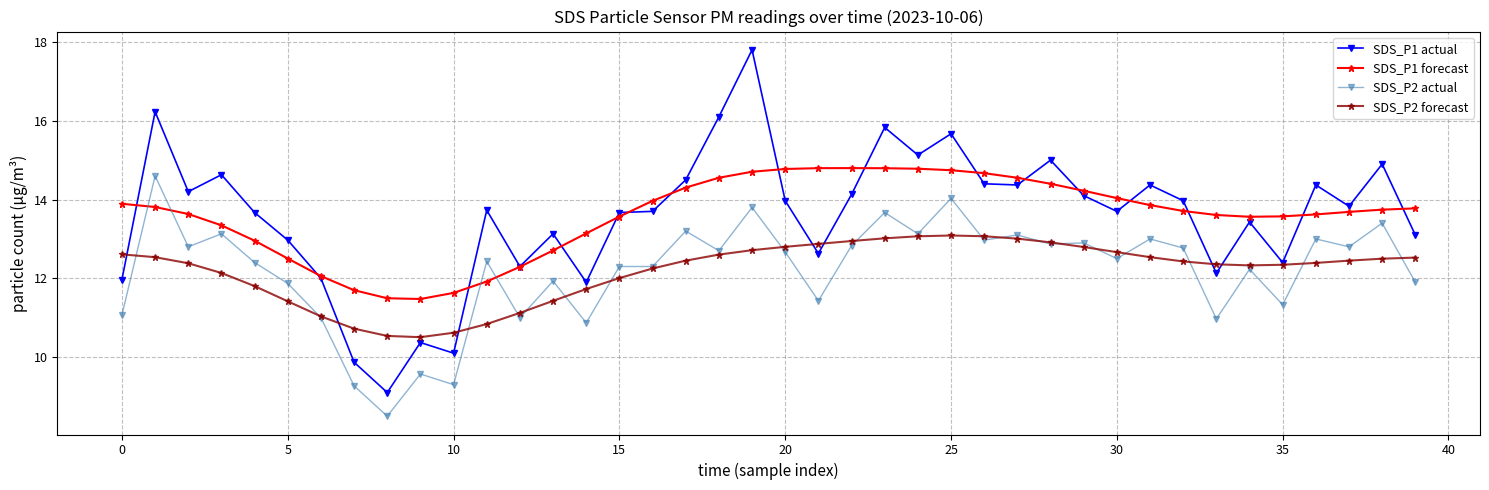

Which series has the widest spread of values?

SDS_P1 actual